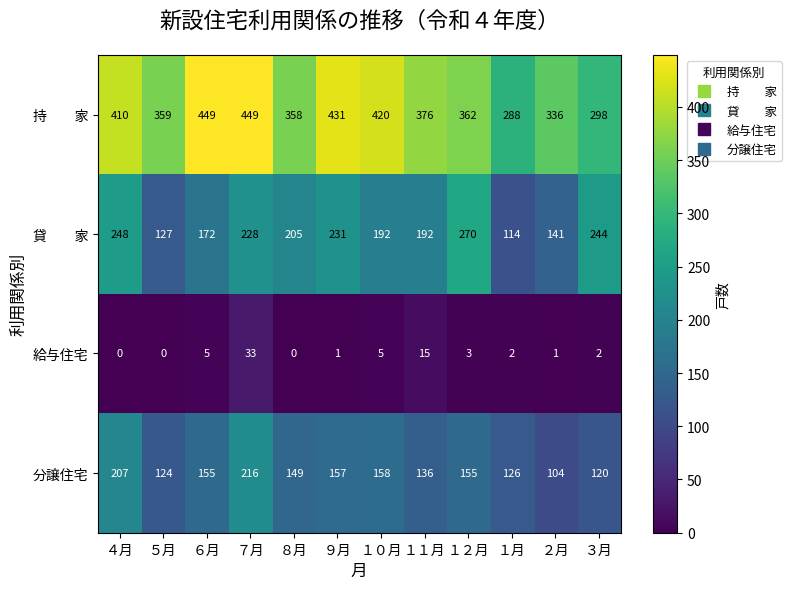

At which category is the sum across all series the highest?

７月